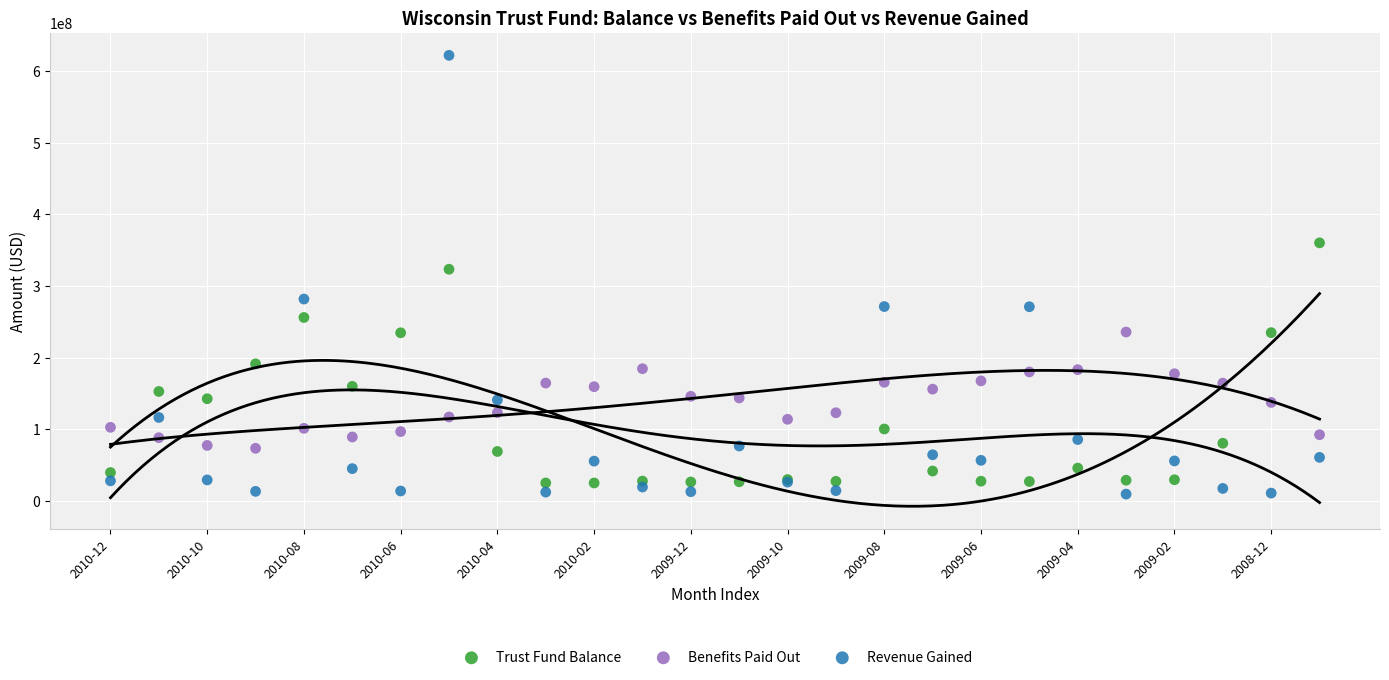

What are all the series names shown in the legend?

Trust Fund Balance, Benefits Paid Out, Revenue Gained